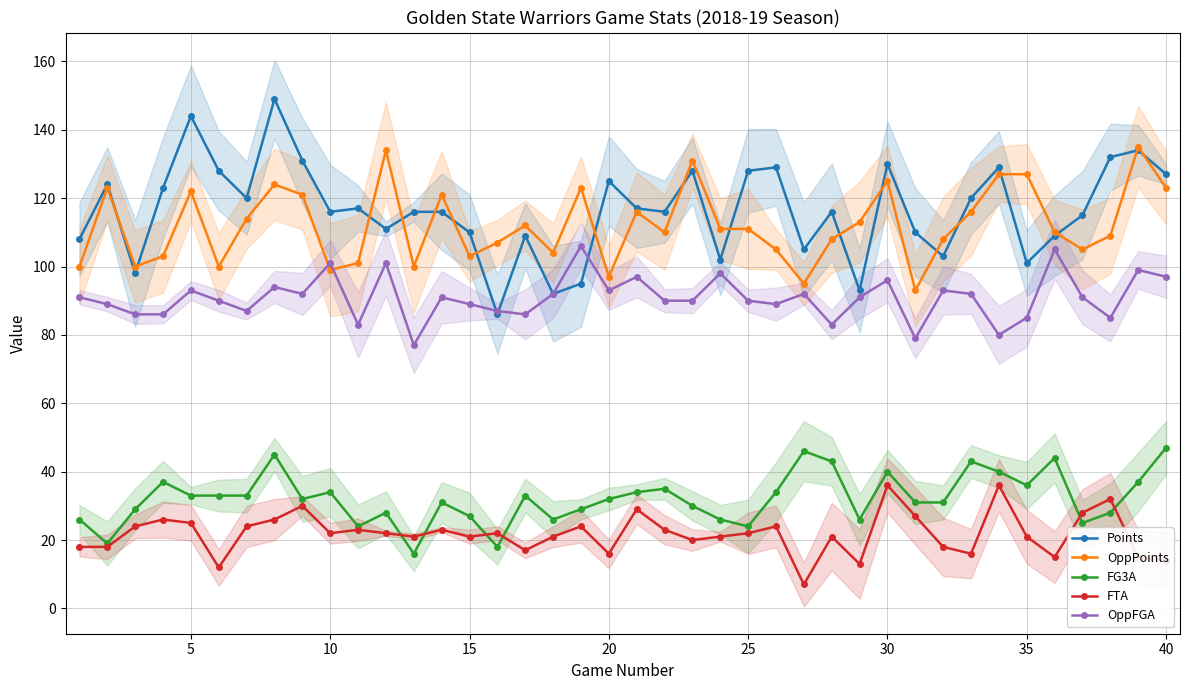

The value of FG3A at 10 is 21. True or false?

False